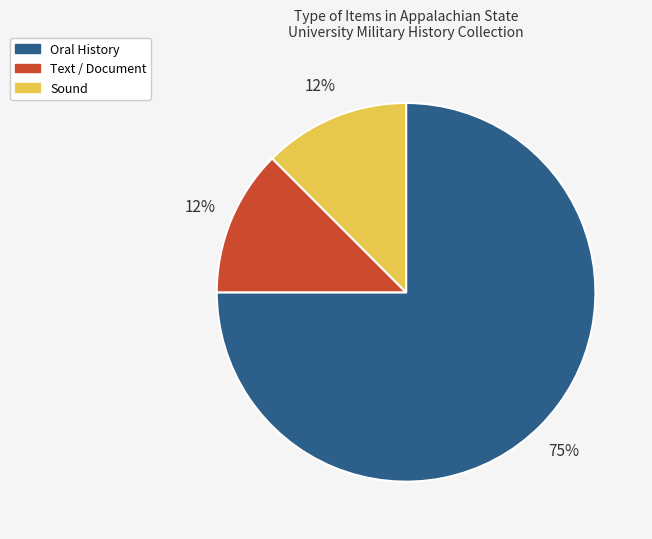

Is Oral History the majority of the pie?

Yes